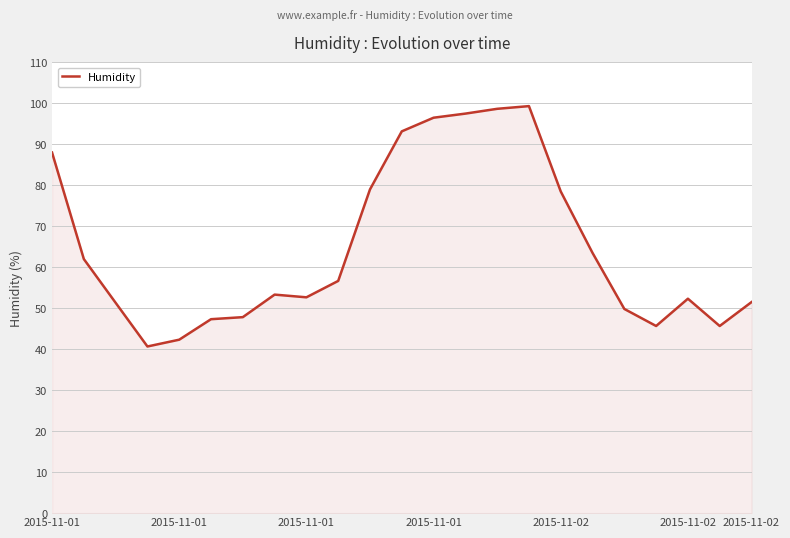

What is the maximum value shown in the chart?

99.3